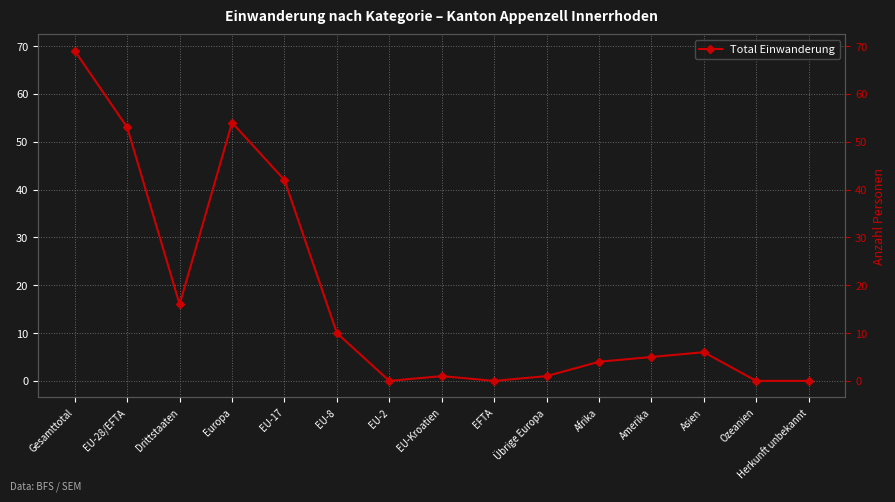

What is the difference between the second highest and minimum values?

54